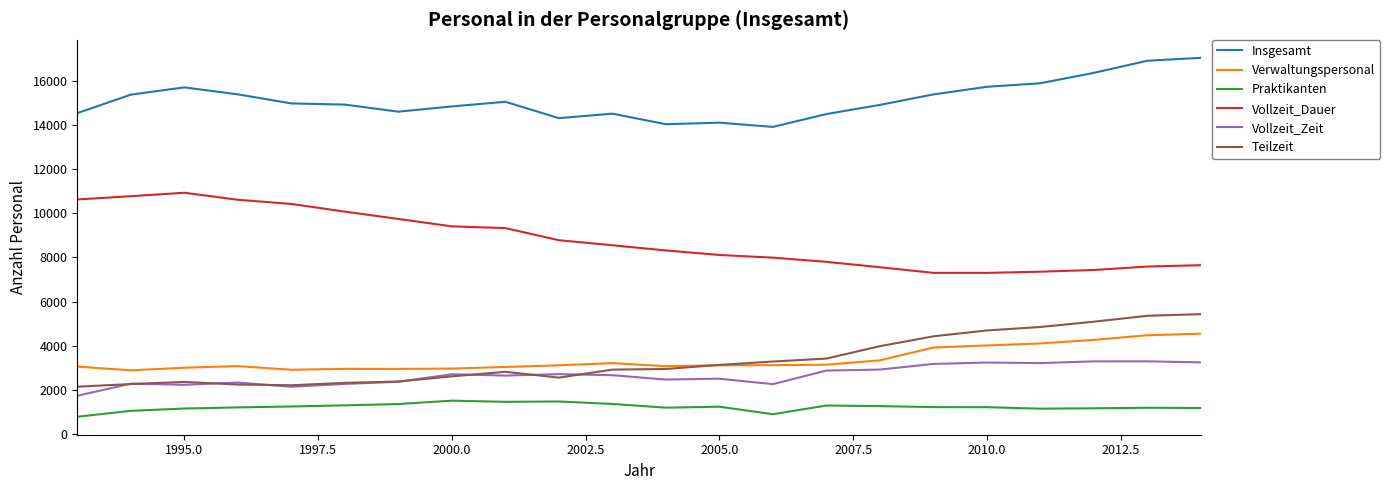

Rank the series by their maximum value, from highest to lowest.

Insgesamt, Vollzeit_Dauer, Teilzeit, Verwaltungspersonal, Vollzeit_Zeit, Praktikanten